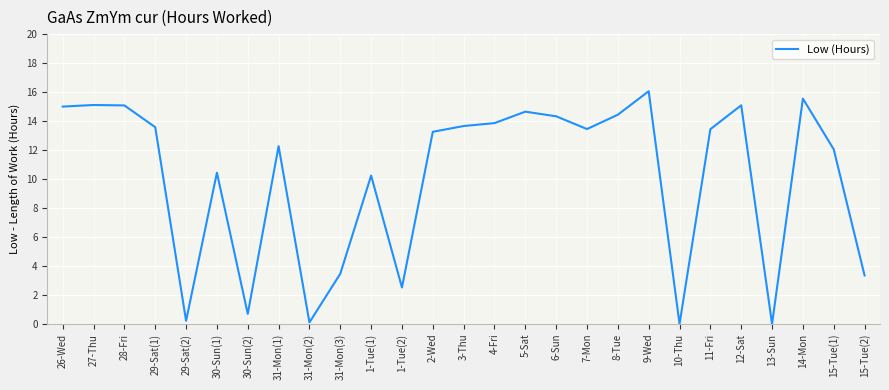

Is it true that the value at 28-Fri is 15.1?

True